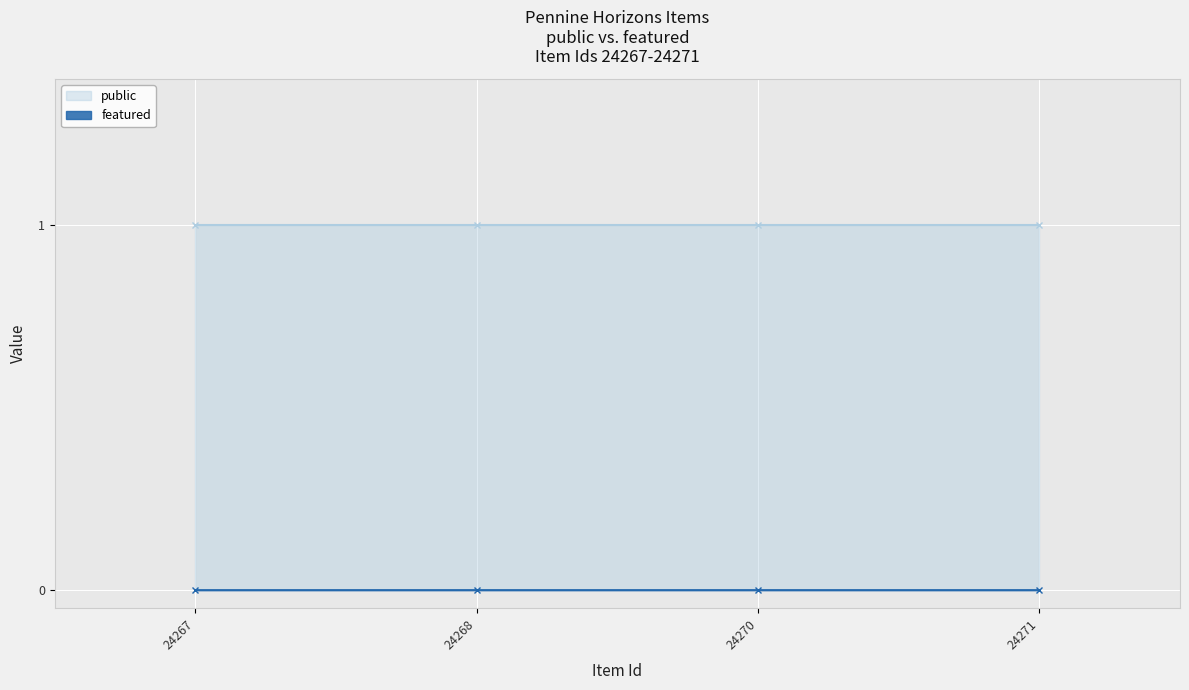

What is the difference between the highest and lowest values at 24268?

1